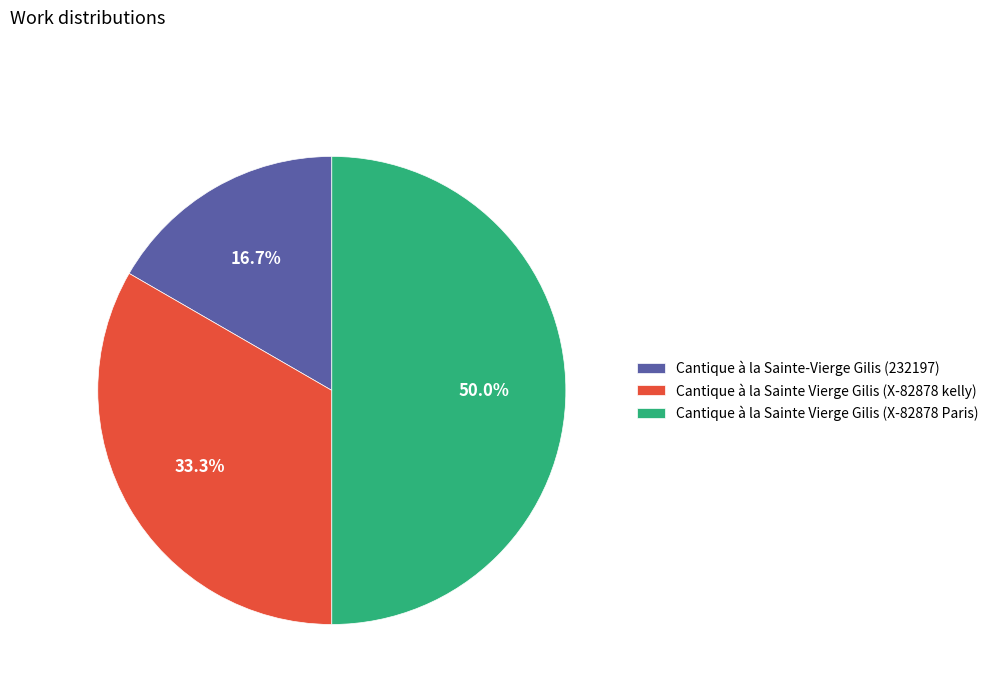

How many slices are in this pie chart?

3